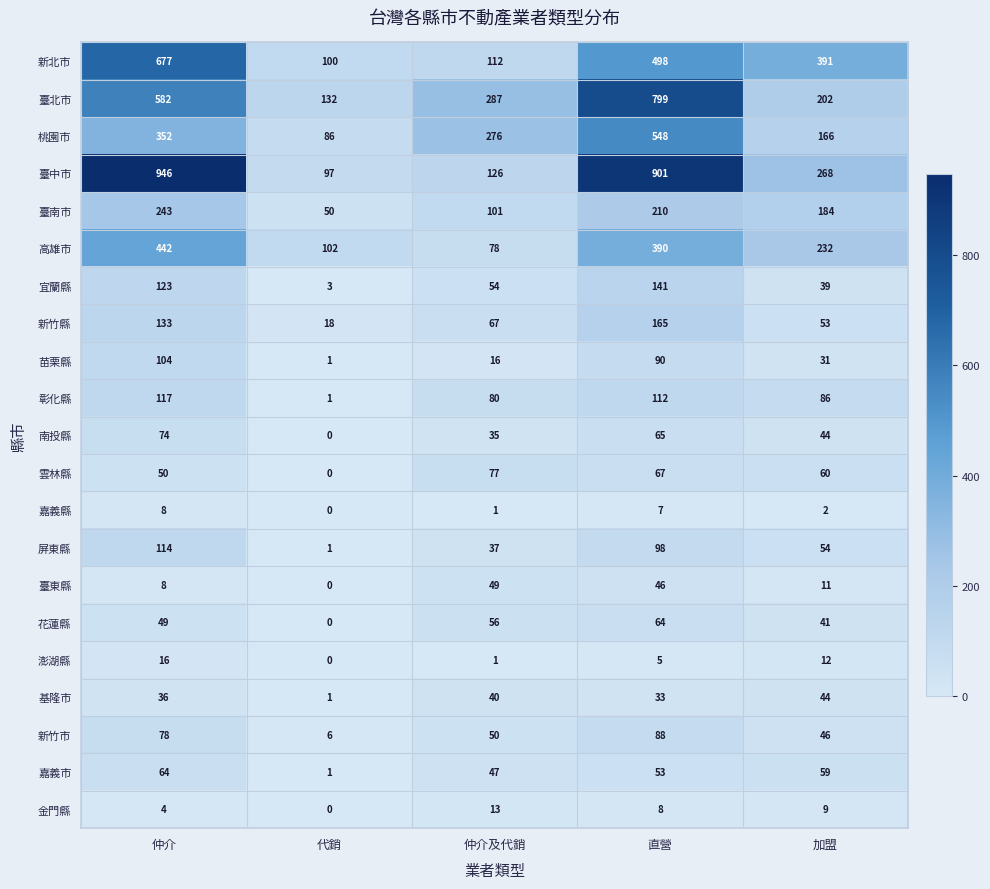

Which series has the widest spread of values?

臺中市